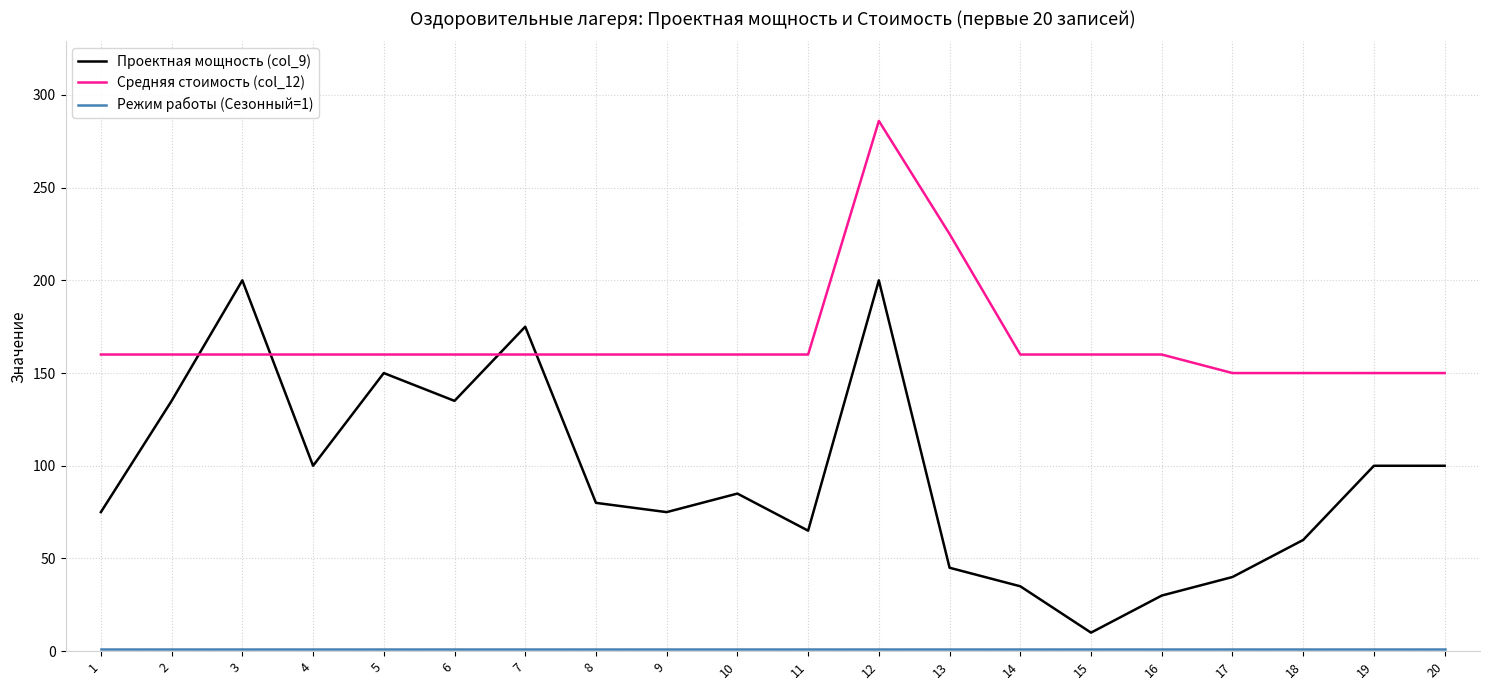

Between 10 and 14, which series saw the biggest shift?

Проектная мощность (col_9)